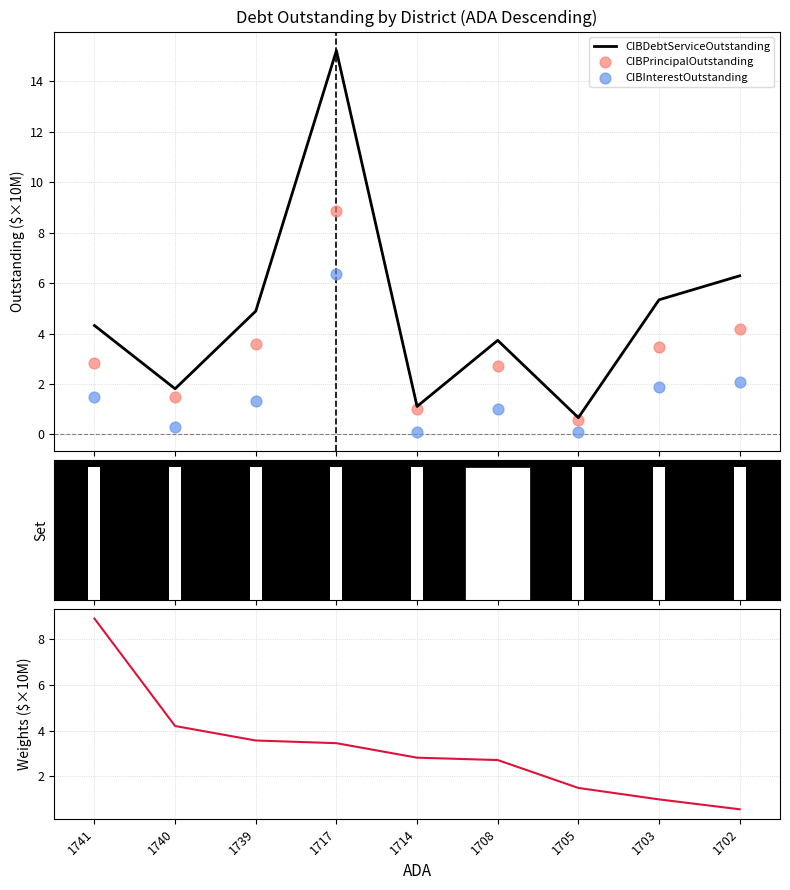

Which series has the widest spread of Y values?

CIBDebtServiceOutstanding